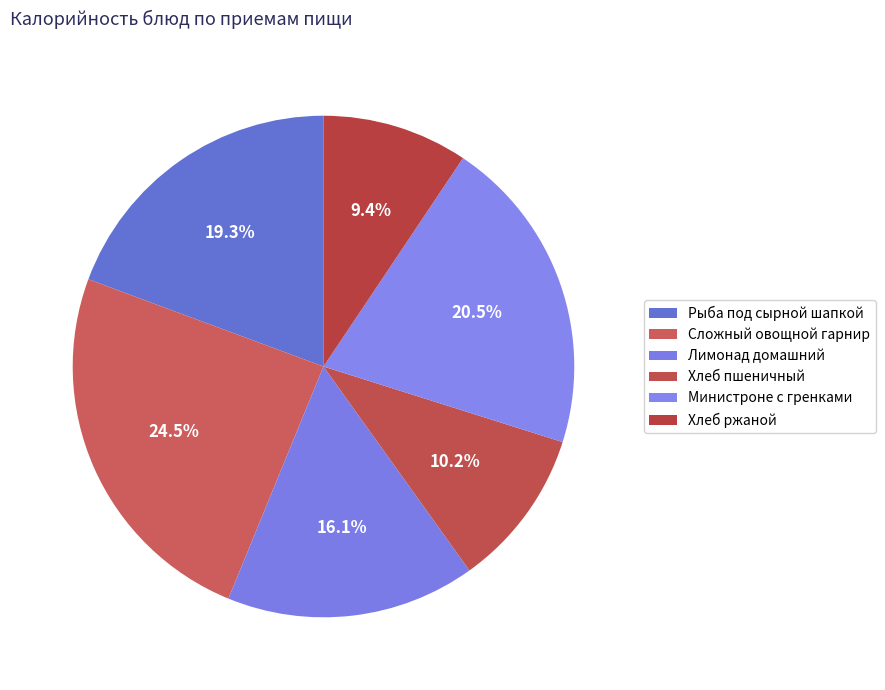

Which category has the biggest portion of the pie?

Сложный овощной гарнир